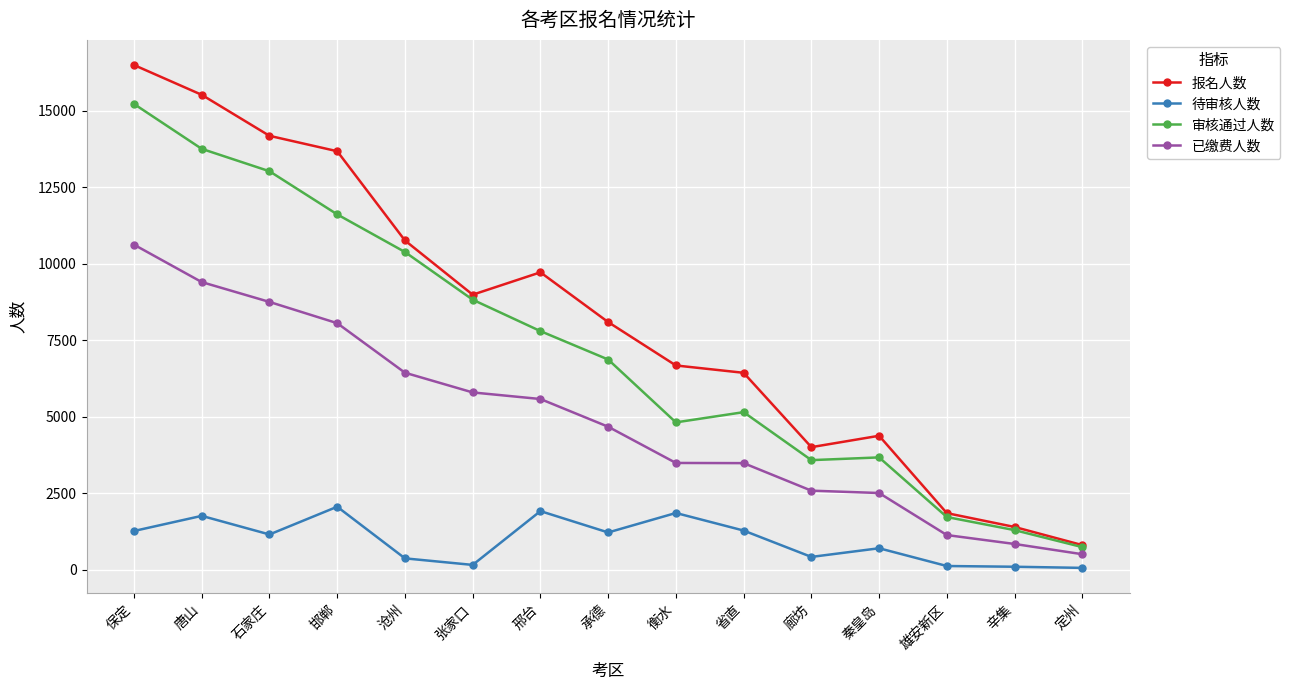

How many data points in 待审核人数 are less than 1157?

7